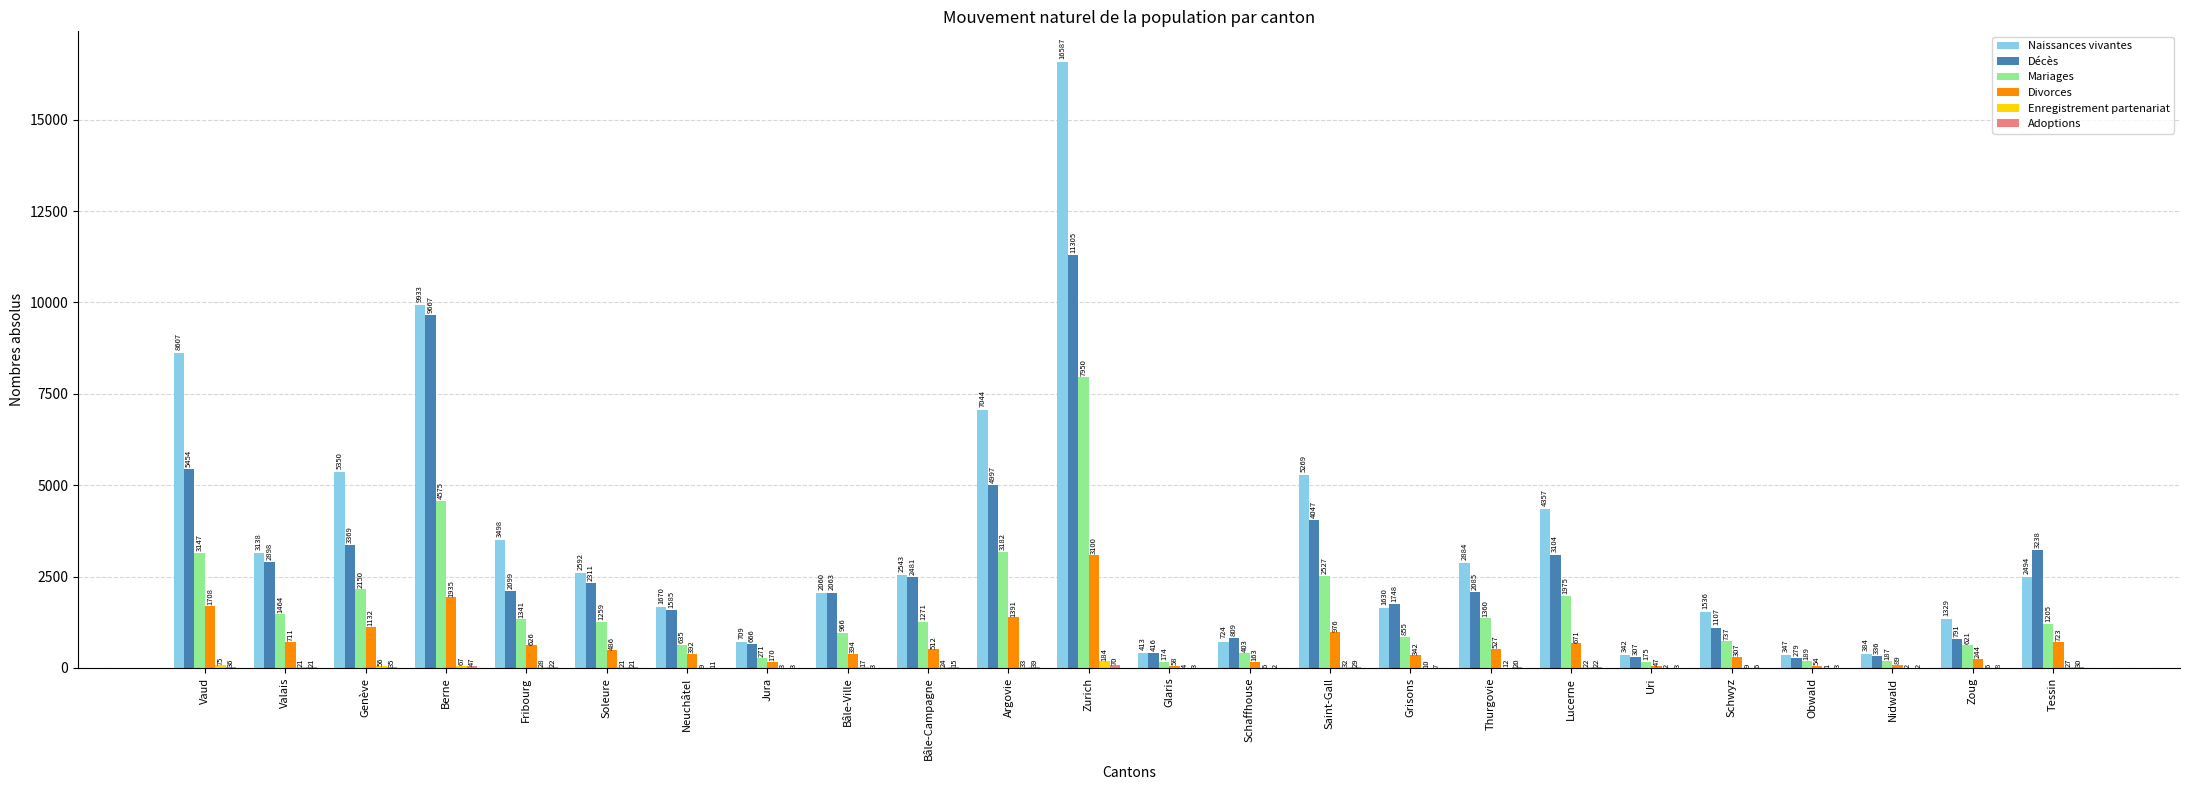

The Naissances vivantes series shows 2884 at Thurgovie. True or false?

True